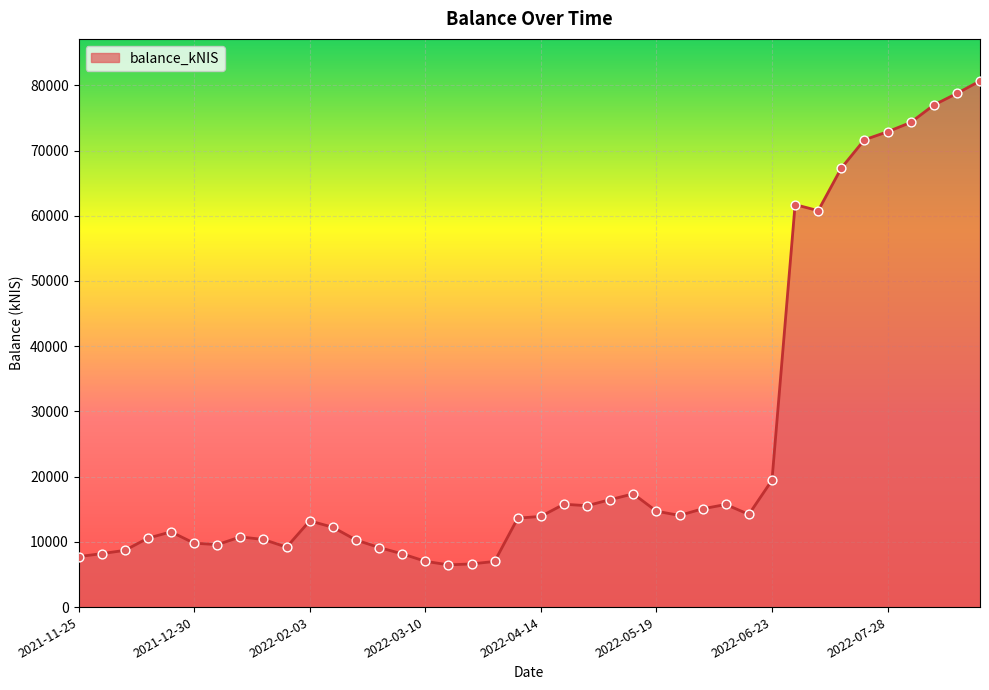

What is the maximum value shown in the chart?

80662.8